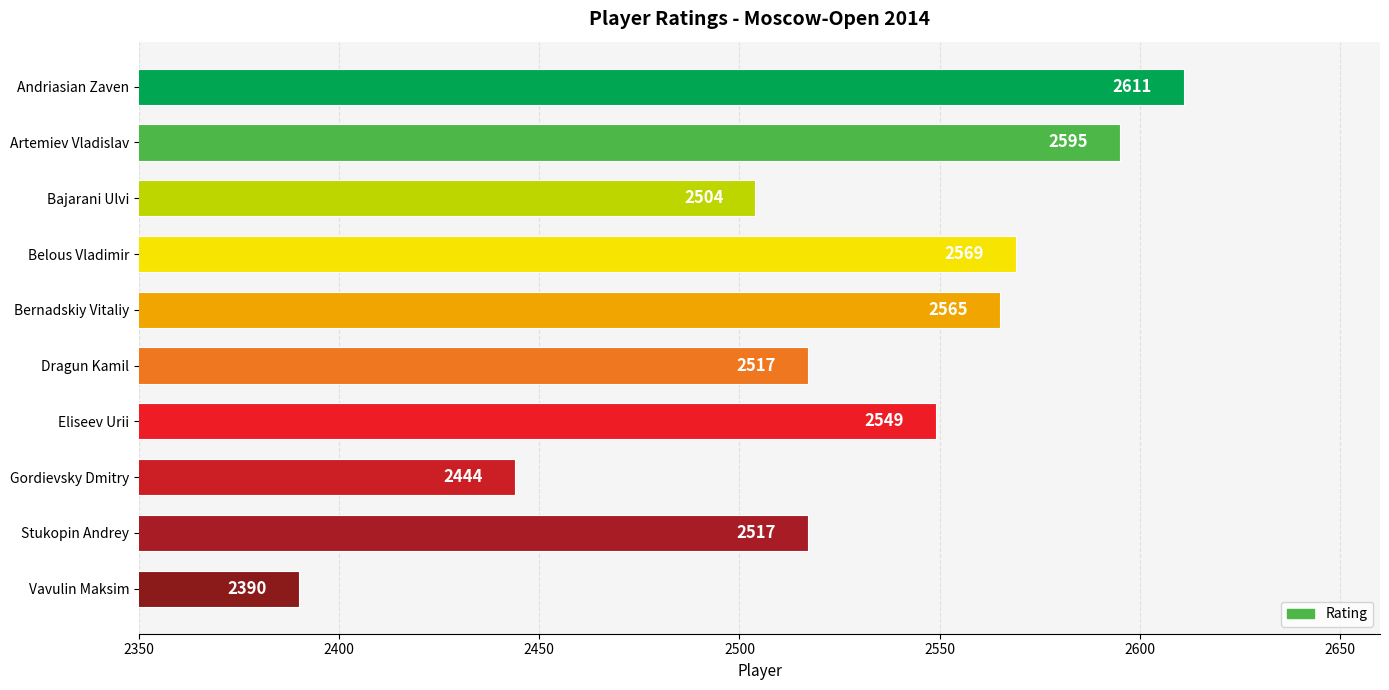

What is the smallest value displayed?

2390